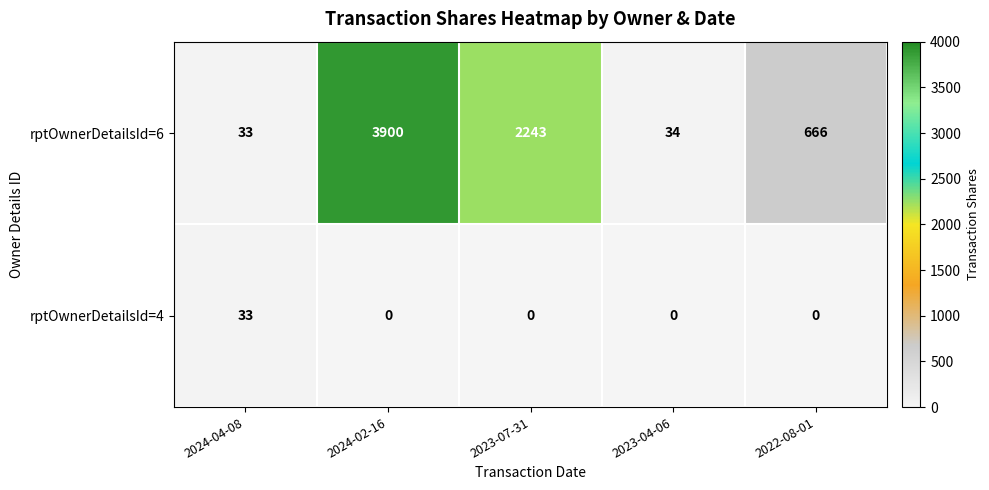

Which series changed the most between 2023-07-31 and 2023-04-06?

rptOwnerDetailsId=6